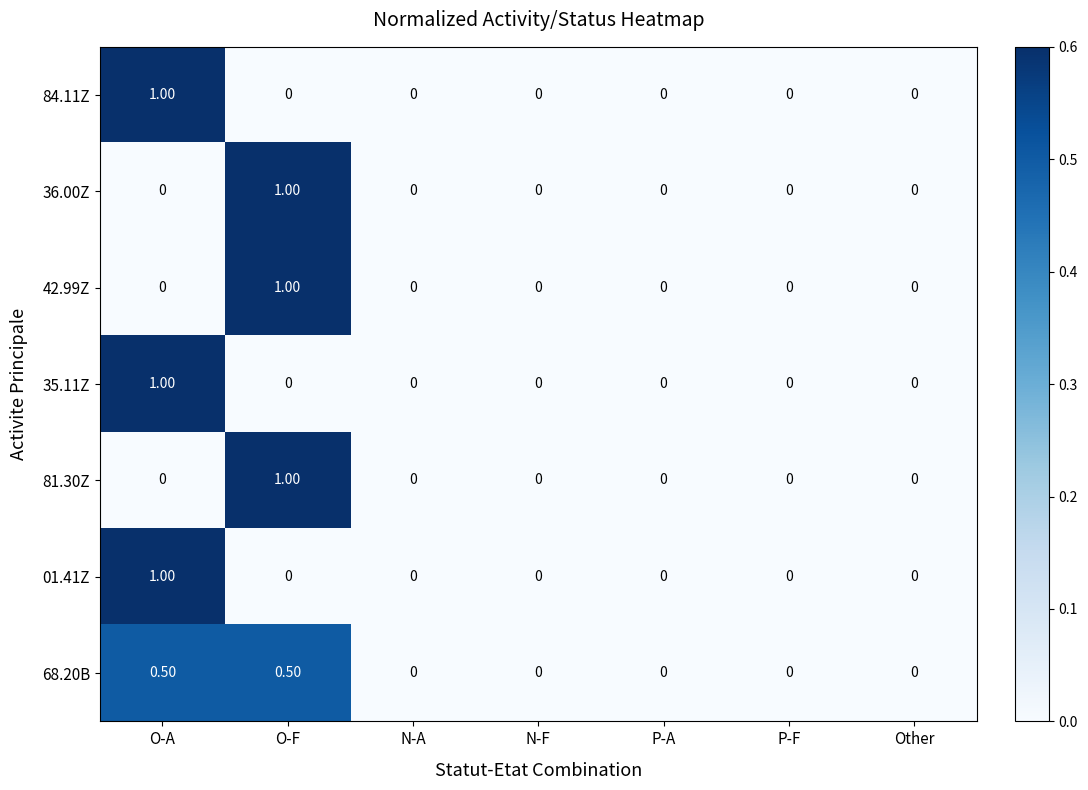

What is the difference between the 01.41Z values at O-A and P-F?

1.0